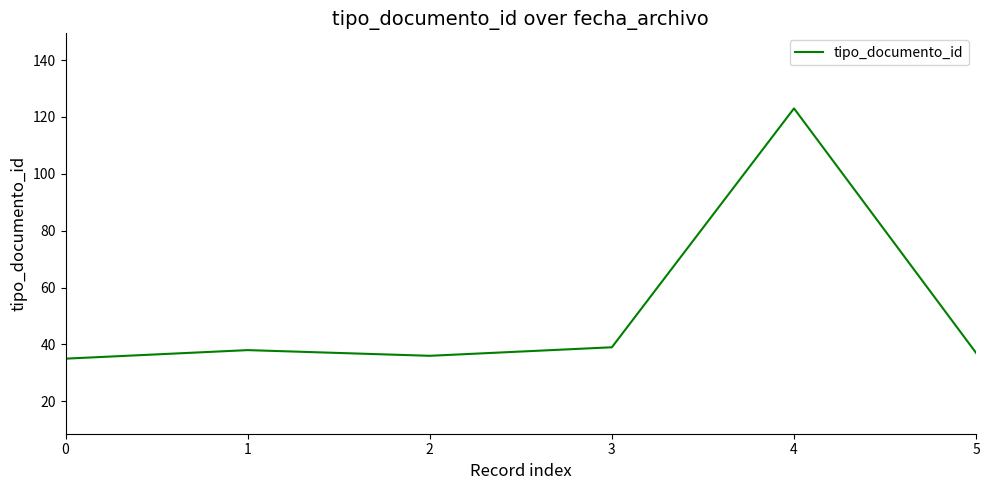

What is the sum of the values at 3 and 5?

76